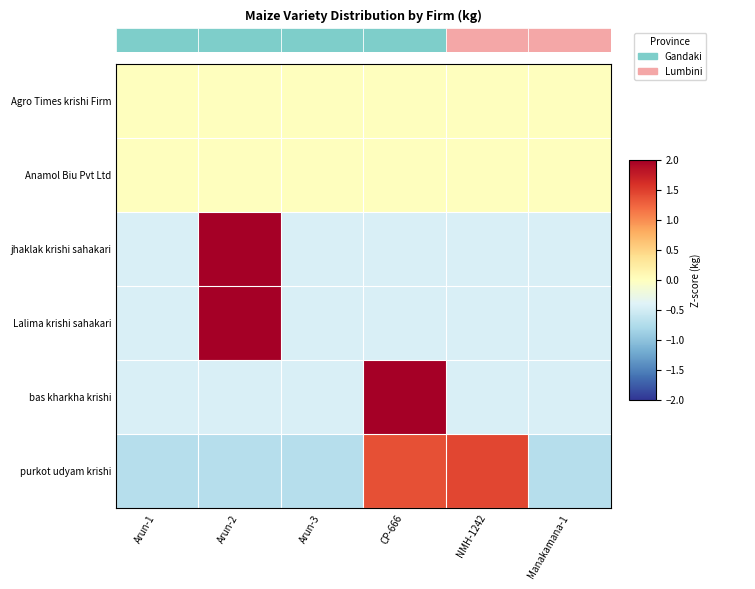

At how many categories does at least one series exceed 0?

3